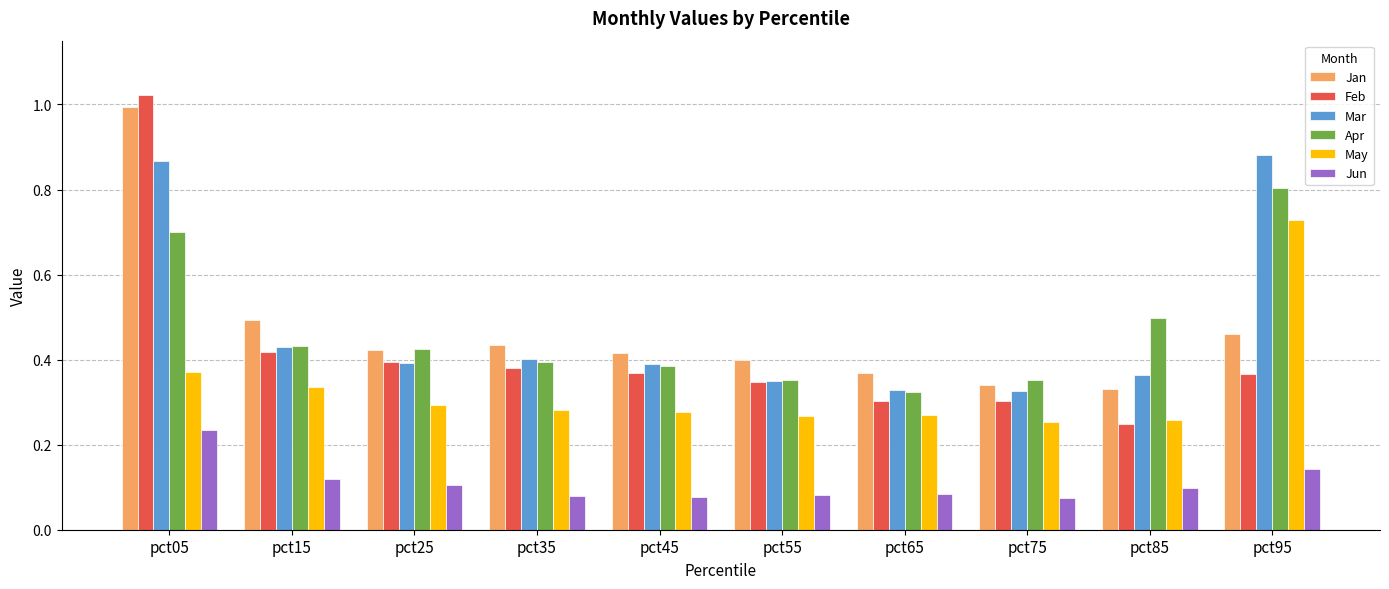

What is the highest value of the Apr series?

0.8